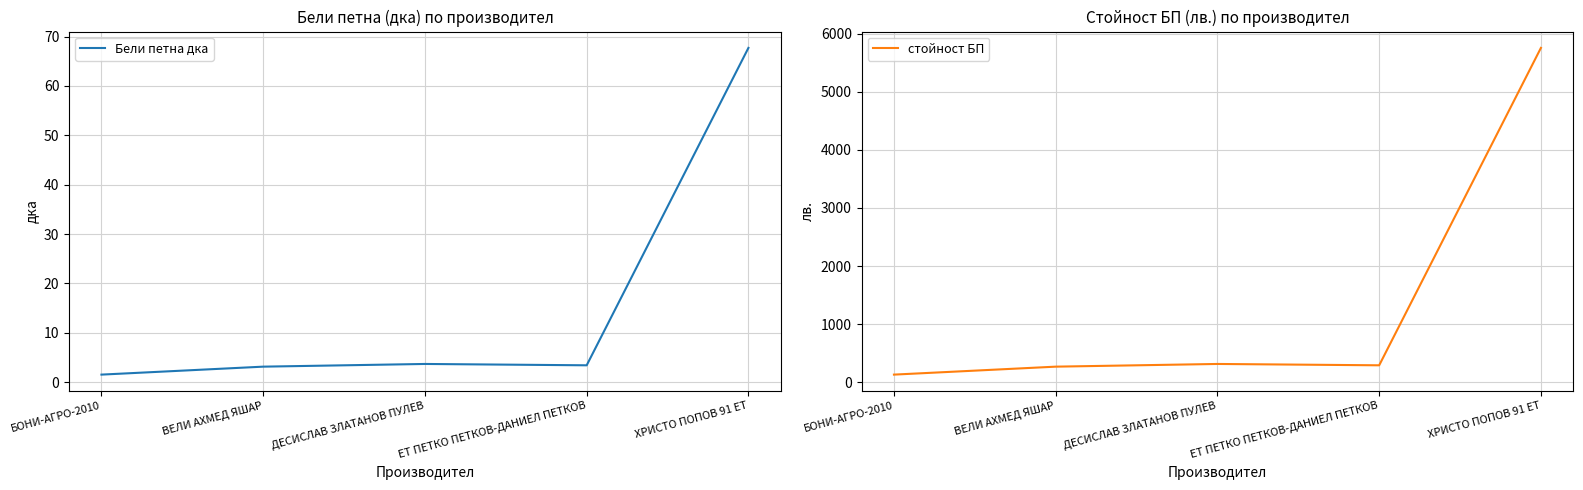

Rank the series by their average value, from highest to lowest.

стойност БП, Бели петна дка